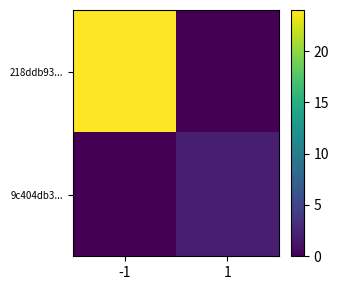

Which has a higher value, 1 or -1?

-1